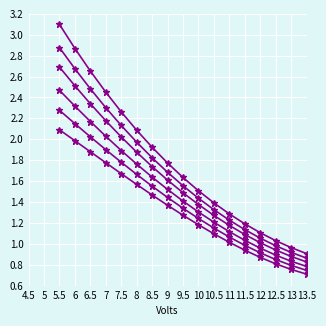

How many data points does each series have?

17